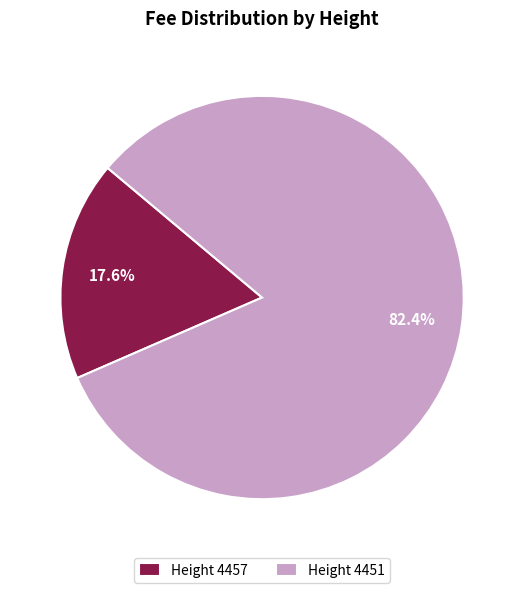

Is the sum of Height 4457 and Height 4451 greater than half?

Yes